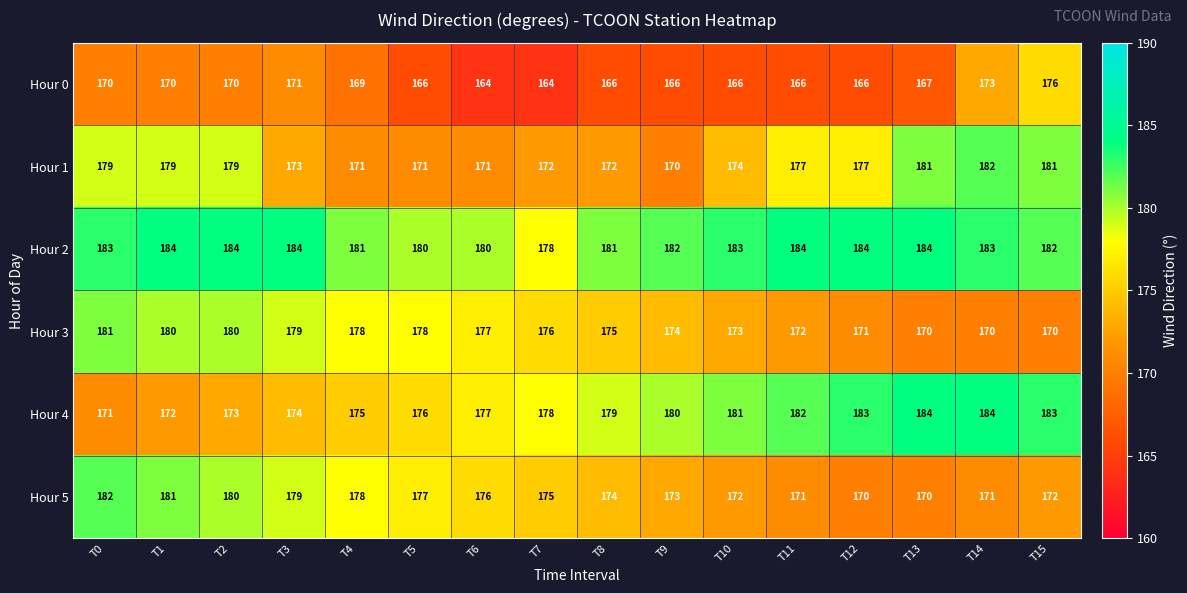

Count the number of categories in the chart.

16